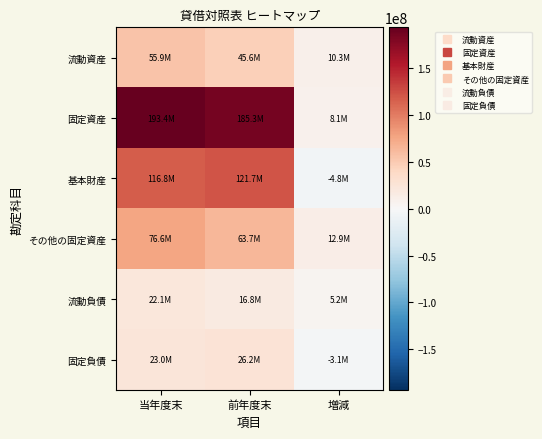

Reading left to right, transcribe all the data shown in this chart.

流動資産: 当年度末=55917280	前年度末=45593622	増減=10323658
固定資産: 当年度末=193449937	前年度末=185348981	増減=8100956
基本財産: 当年度末=116833980	前年度末=121655877	増減=-4821897
その他の固定資産: 当年度末=76615957	前年度末=63693104	増減=12922853
流動負債: 当年度末=22073427	前年度末=16842731	増減=5230696
固定負債: 当年度末=23023890	前年度末=26161466	増減=-3137576